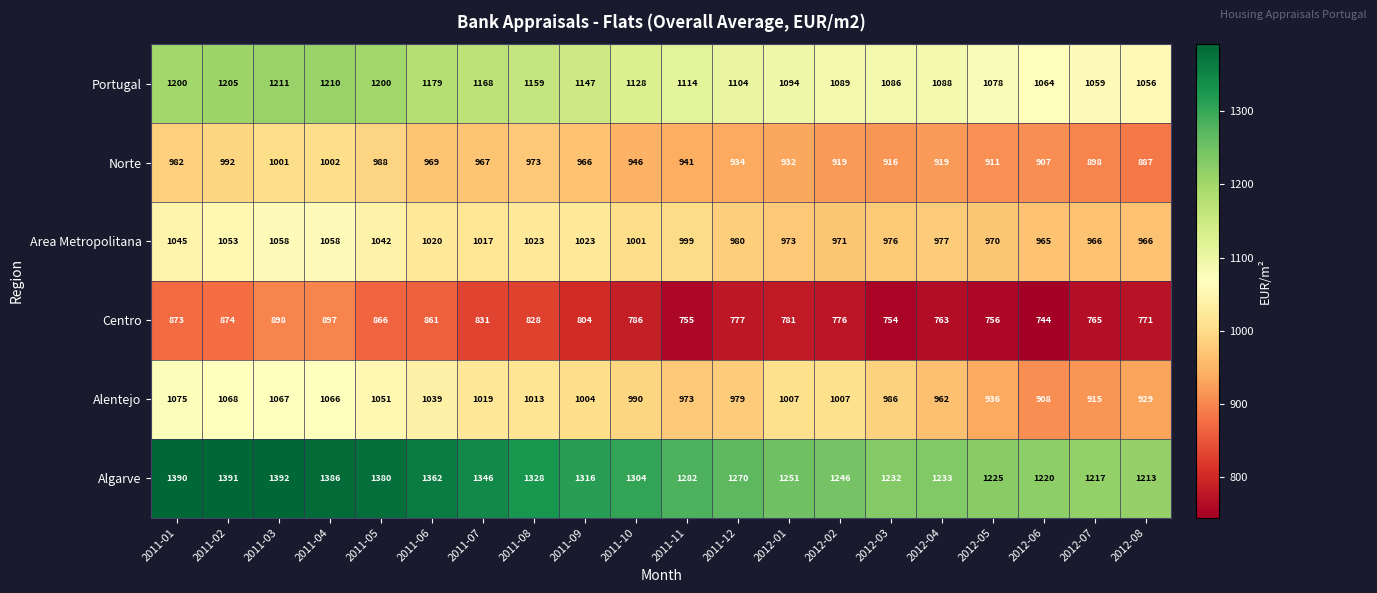

What is the maximum value for Norte?

1002